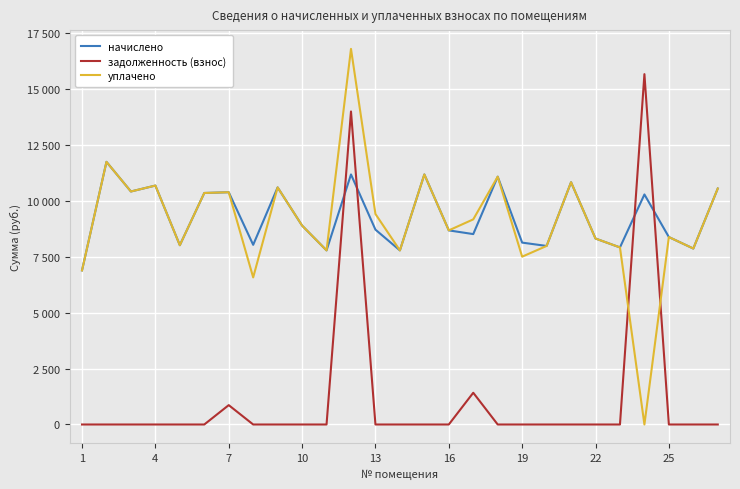

Is this an area chart (filled region under the line)?

No